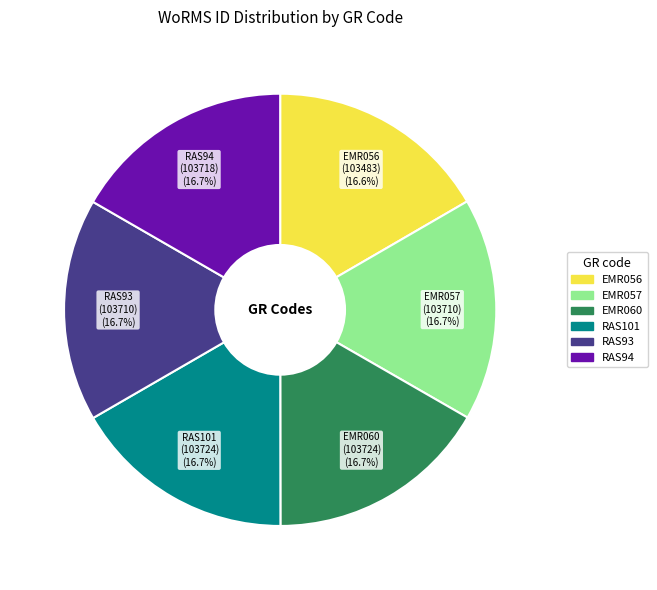

To the nearest percent, what is the combined percentage of RAS101 and RAS93?

33%